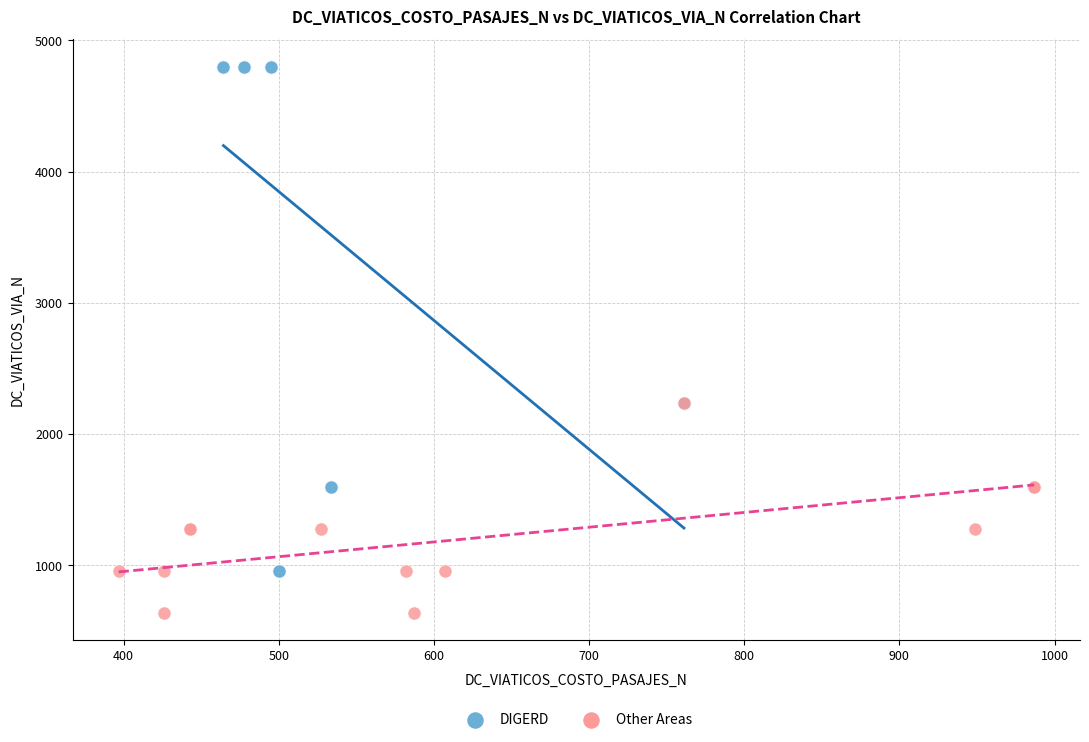

What are all the series names shown in the legend?

DIGERD, Other Areas